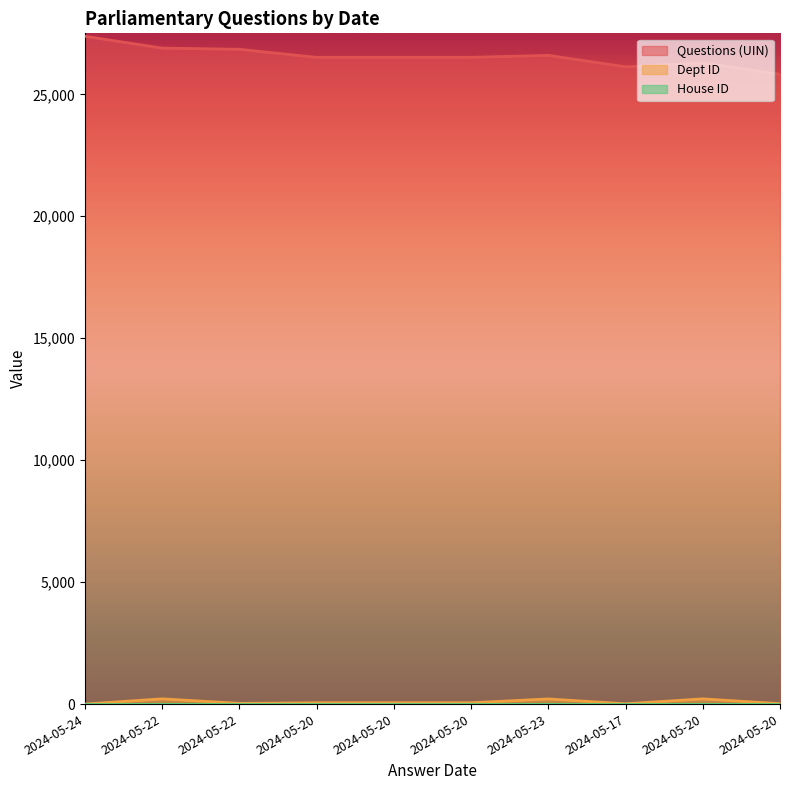

Is the value of Questions (UIN) at 2024-05-17 greater than the value of Dept ID at 2024-05-22?

Yes